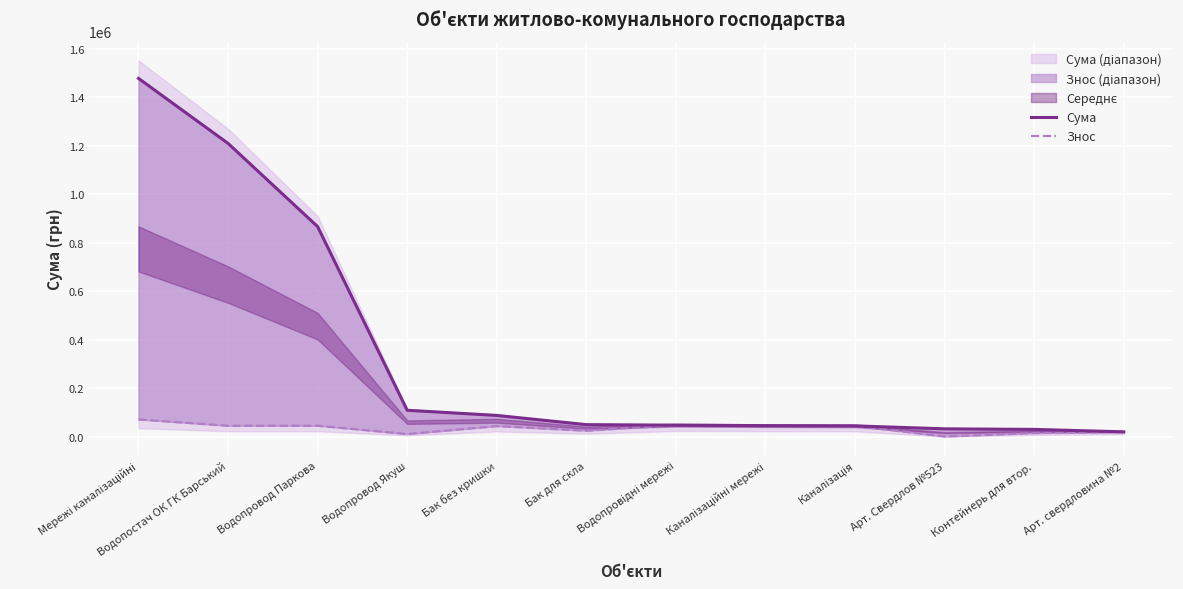

True or false: Знос and Сума intersect in this chart.

False